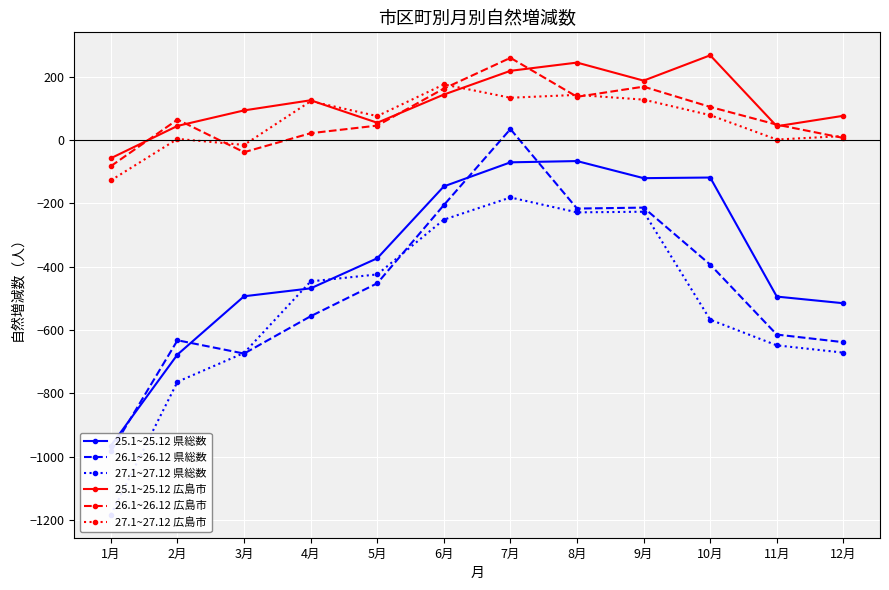

True or false: 26.1~26.12 県総数 and 27.1~27.12 広島市 intersect in this chart.

False